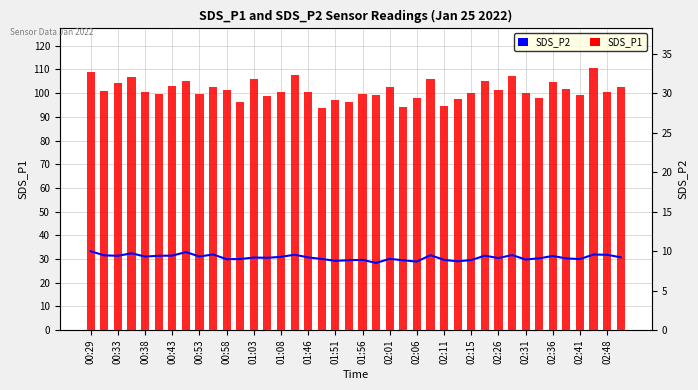

Between 00:33 and 27, which series saw the biggest shift?

SDS_P1